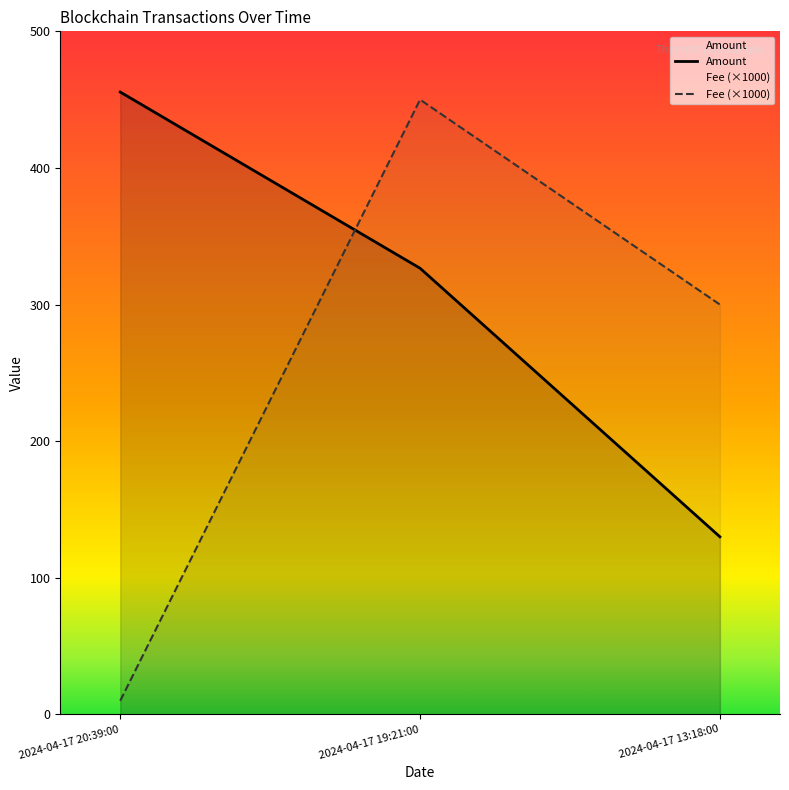

Rank the categories by Amount value from highest to lowest.

2024-04-17 20:39:00, 2024-04-17 19:21:00, 2024-04-17 13:18:00